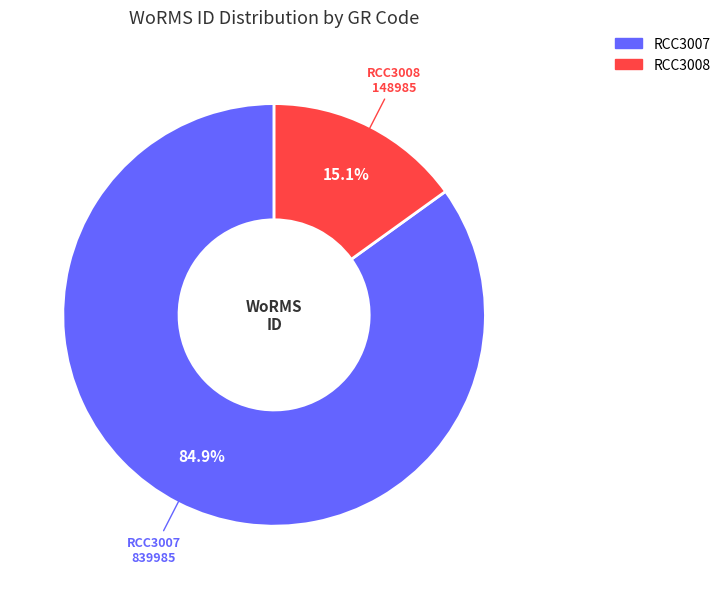

Which category accounts for the majority?

RCC3007